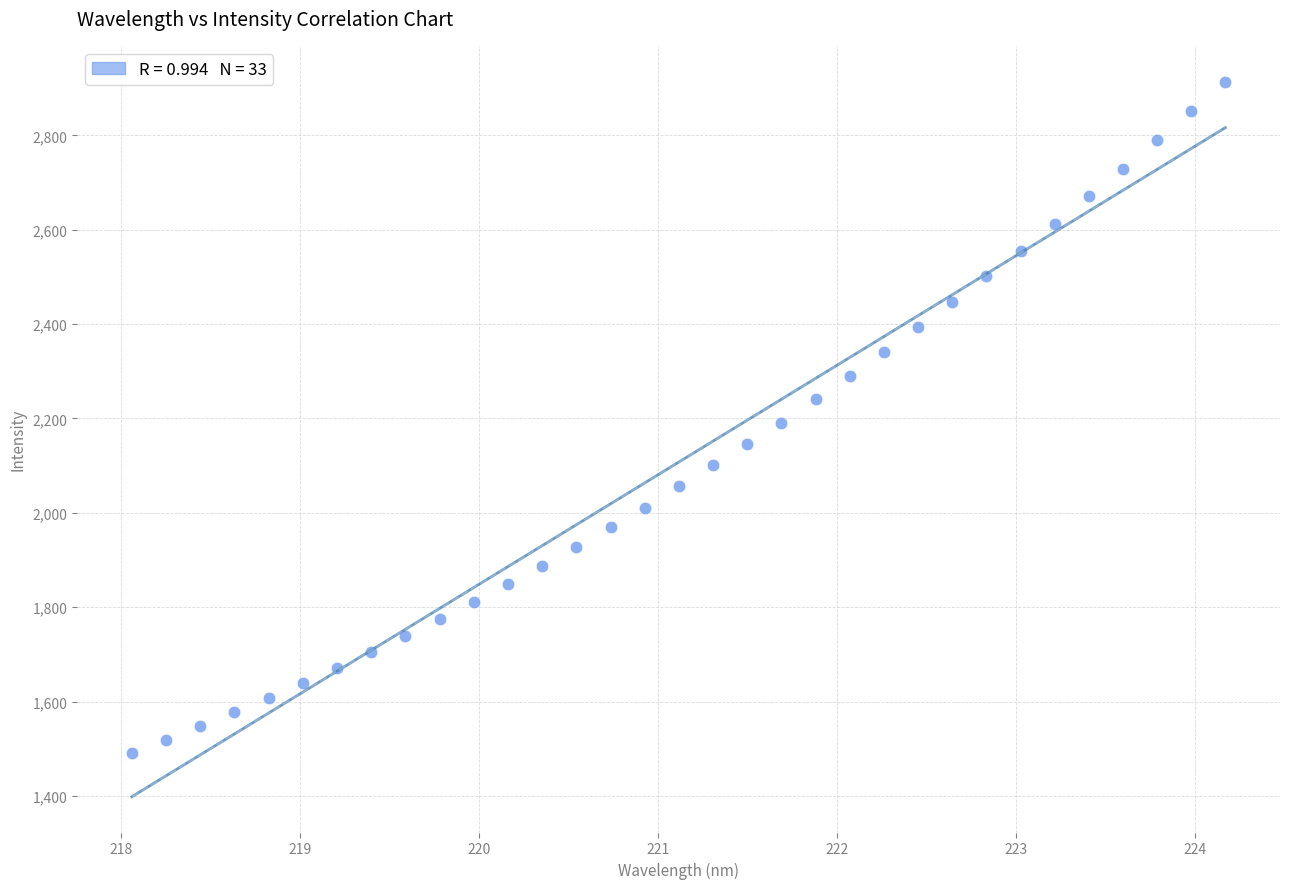

What is the range of Y values (max minus min)?

1422.2